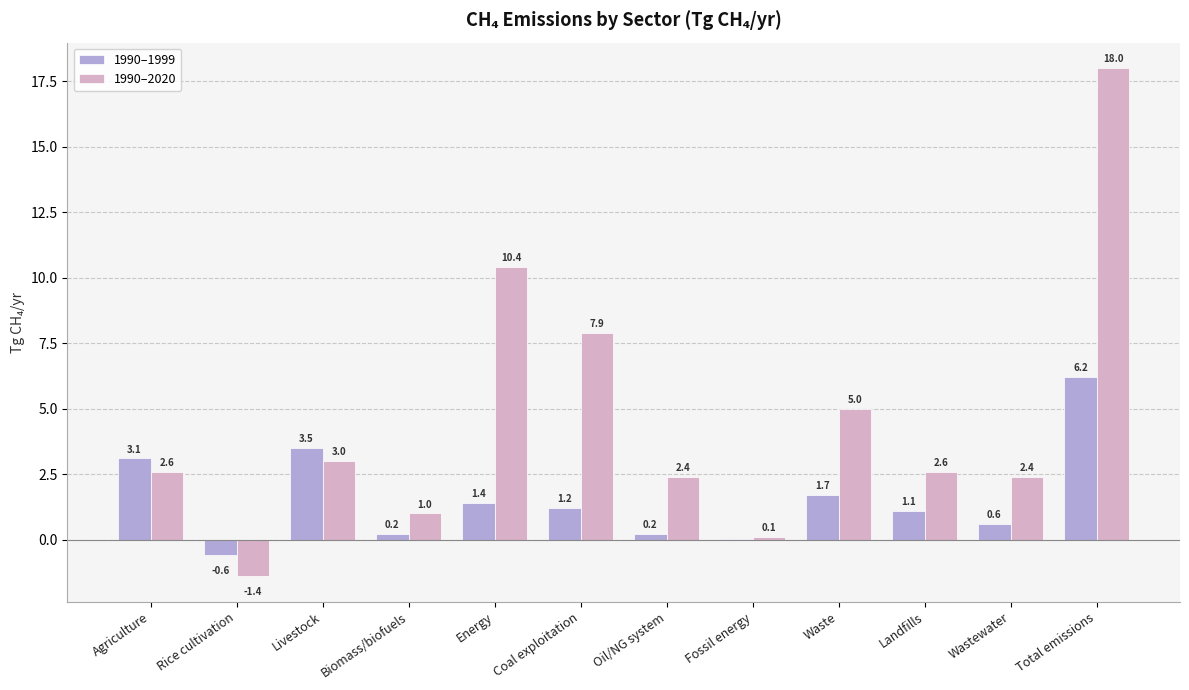

Is the value of 1990–2020 at Wastewater greater than the value of 1990–1999 at Wastewater?

Yes